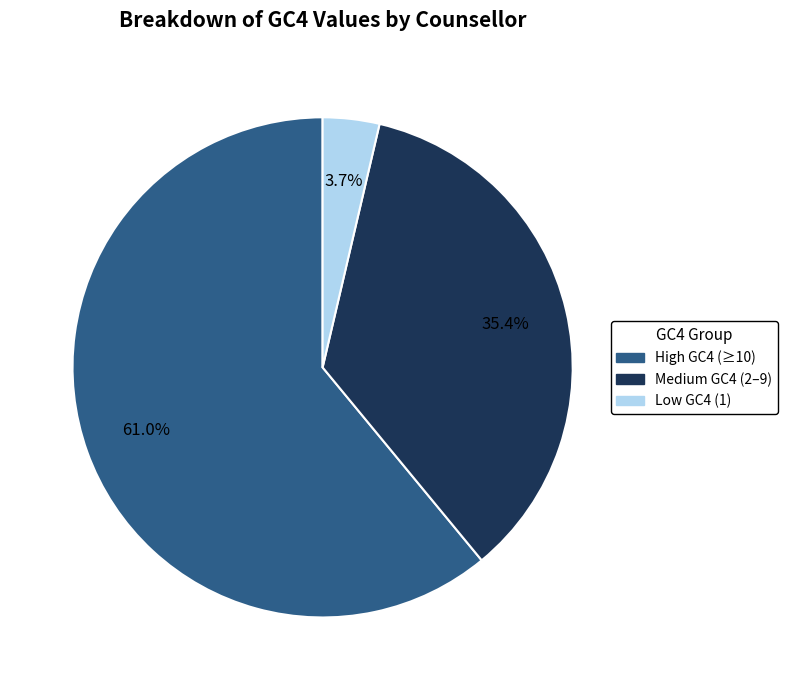

Does any single category account for the majority?

Yes